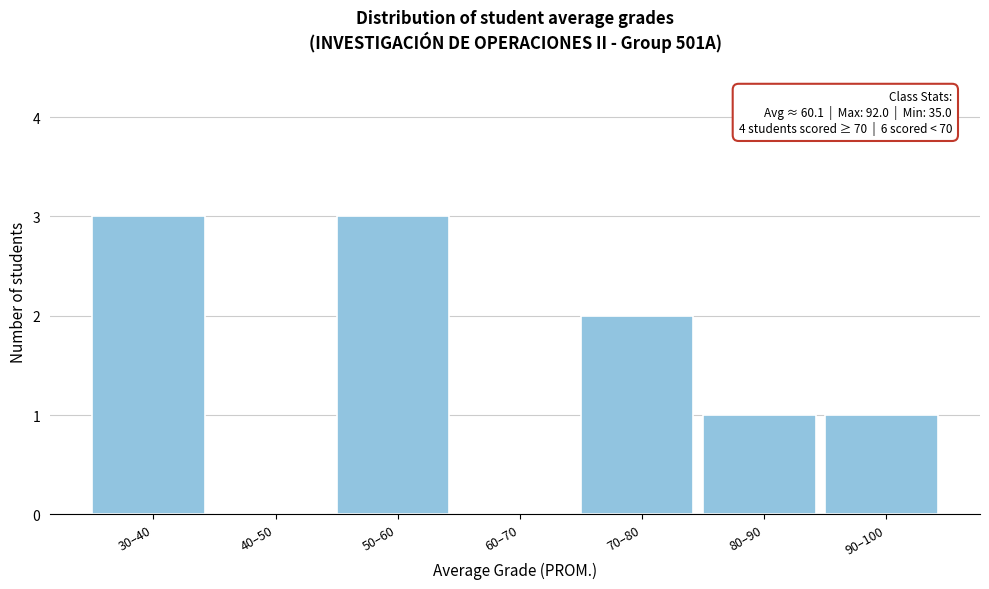

Reading left to right, extract all data points from this chart.

30–40=3	40–50=0	50–60=3	60–70=0	70–80=2	80–90=1	90–100=1